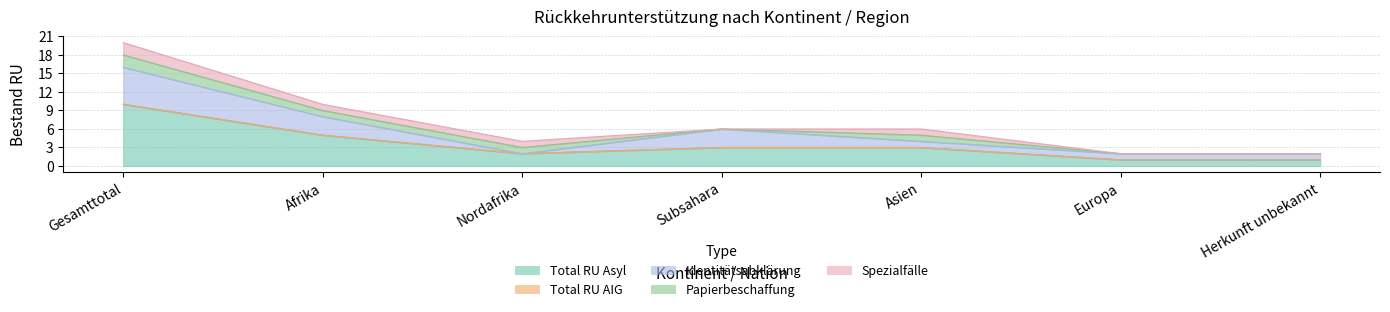

Reading right to left, what are all the values shown in this chart?

Total RU Asyl: Herkunft unbekannt=1	Europa=1	Asien=3	Subsahara=3	Nordafrika=2	Afrika=5	Gesamttotal=10
Total RU AIG: Herkunft unbekannt=0	Europa=0	Asien=0	Subsahara=0	Nordafrika=0	Afrika=0	Gesamttotal=0
Identitaetsabklaerung: Herkunft unbekannt=1	Europa=1	Asien=1	Subsahara=3	Nordafrika=0	Afrika=3	Gesamttotal=6
Papierbeschaffung: Herkunft unbekannt=0	Europa=0	Asien=1	Subsahara=0	Nordafrika=1	Afrika=1	Gesamttotal=2
Speziafaelle: Herkunft unbekannt=0	Europa=0	Asien=1	Subsahara=0	Nordafrika=1	Afrika=1	Gesamttotal=2